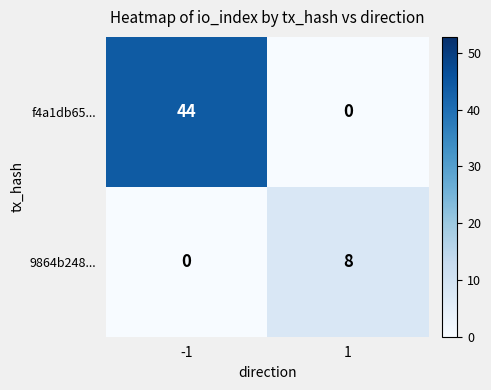

Which series has the largest range (max minus min)?

f4a1db65...